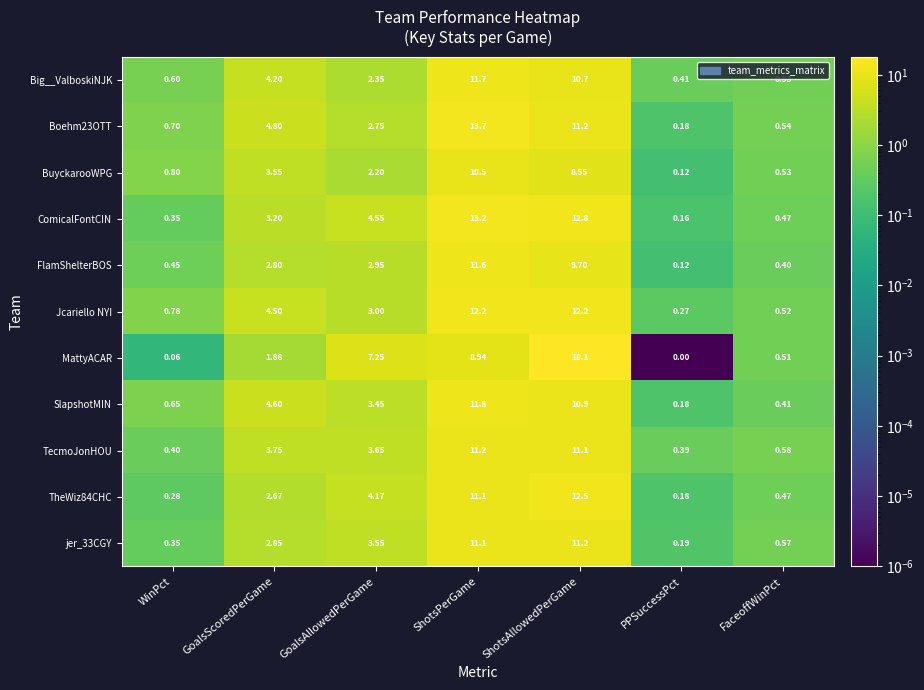

At which category is the sum across all series the highest?

ShotsAllowedPerGame